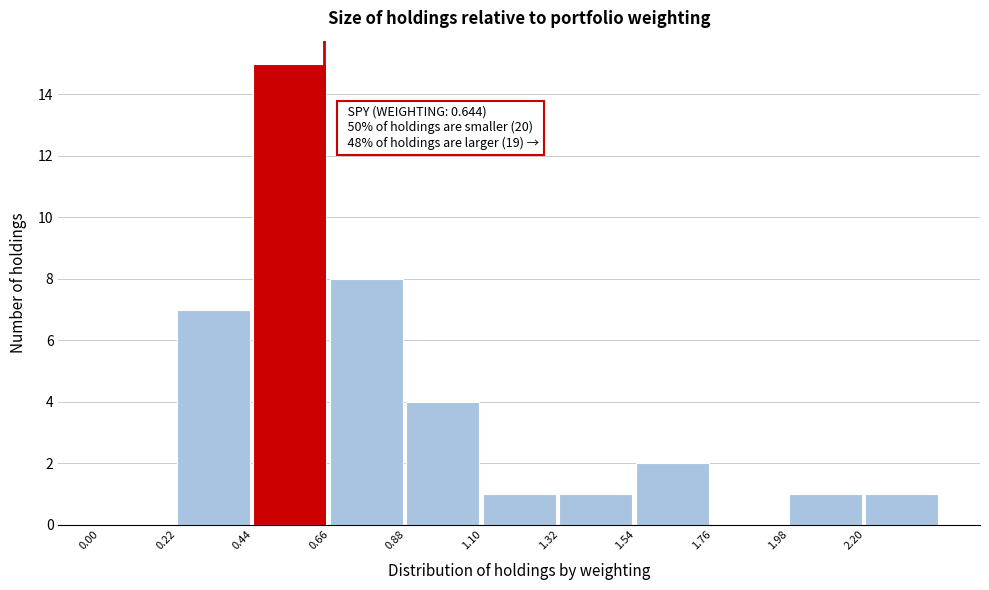

Over which range of the x-axis is the bar tallest?

0.44 to 0.66